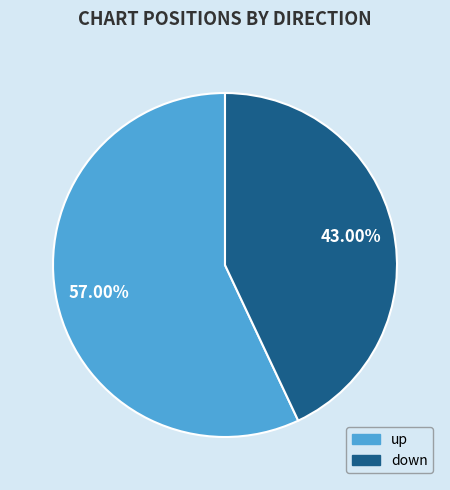

How many slices are in this pie chart?

2